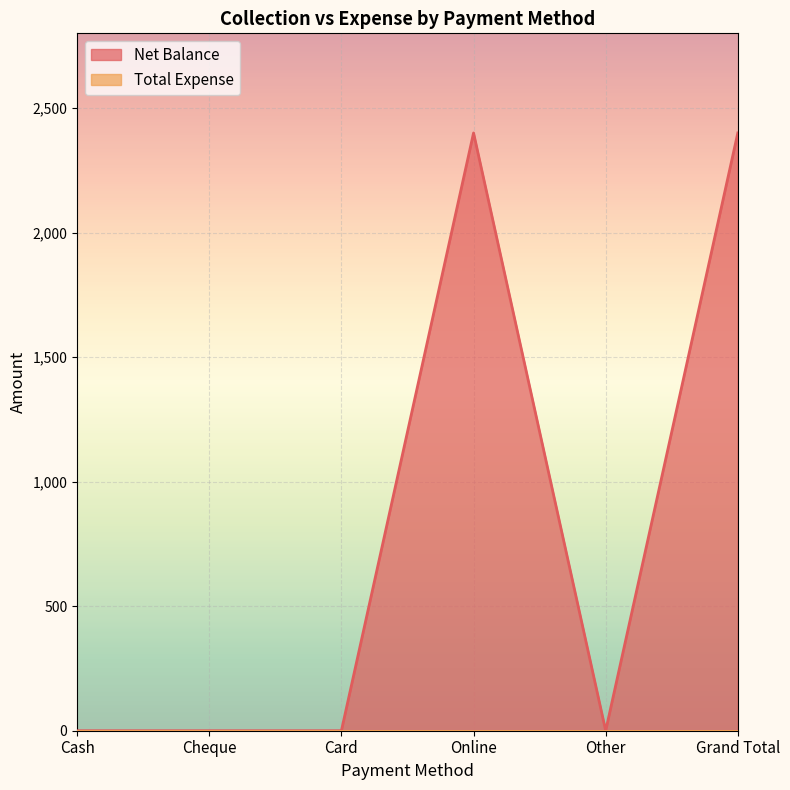

Rank the categories by value from highest to lowest.

Online, Grand Total, Cash, Cheque, Card, Other